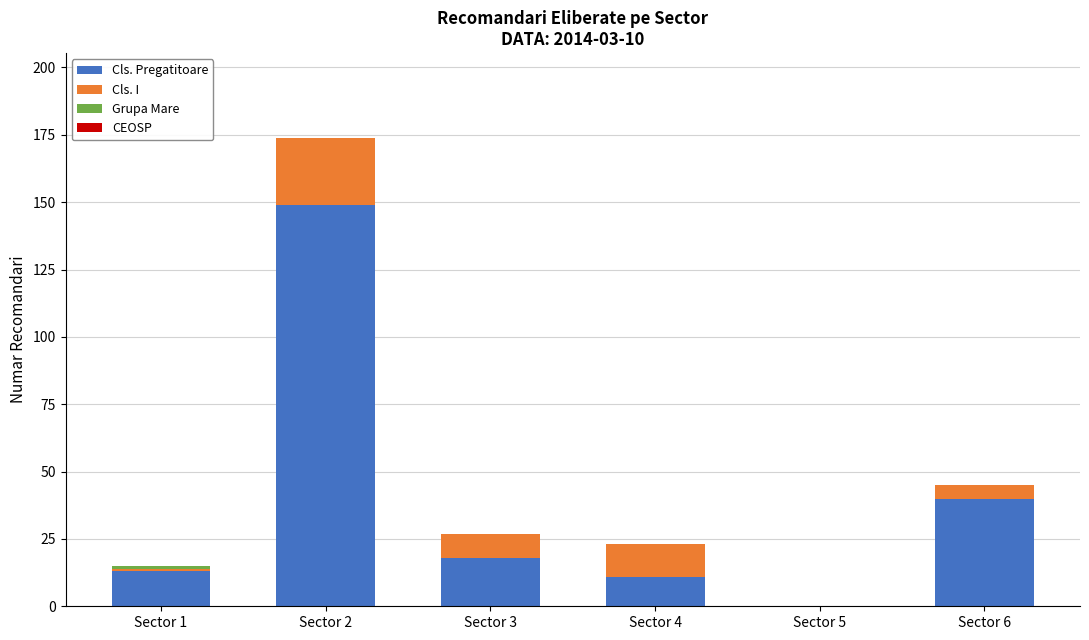

At which label is Cls. Pregatitoare closest to 74?

Sector 6